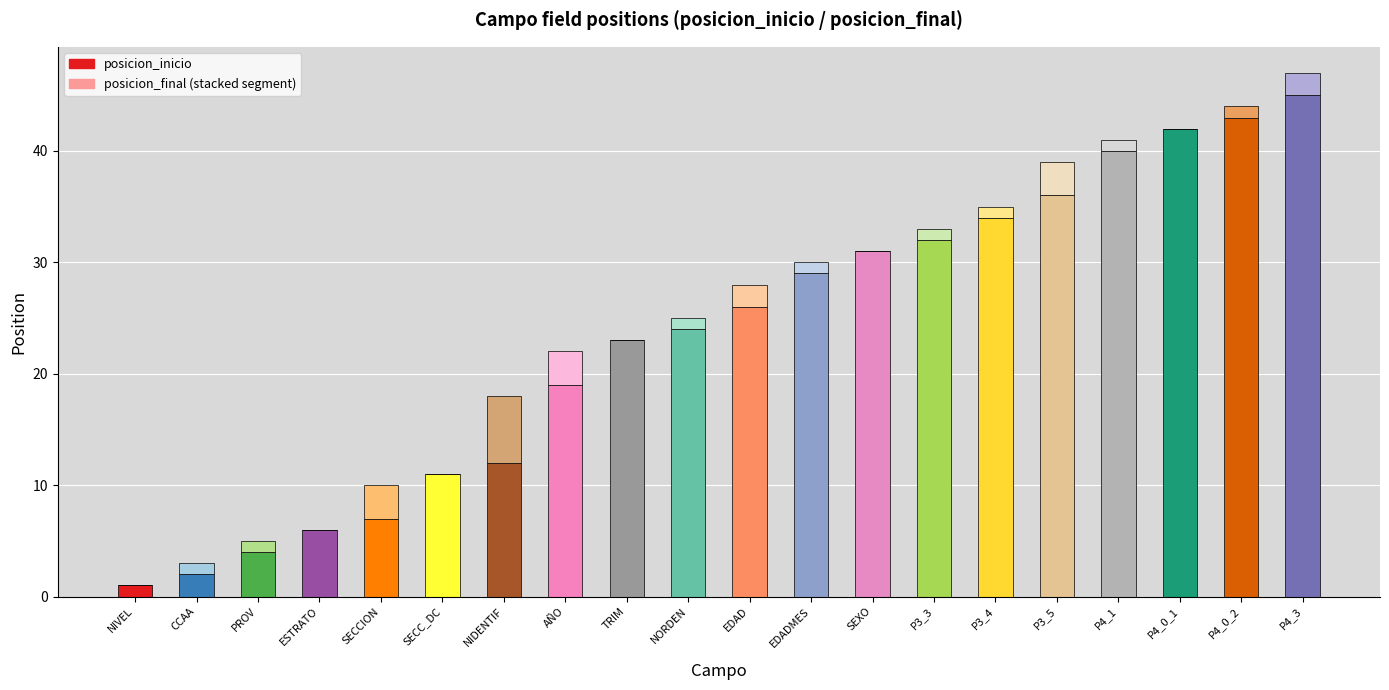

Reading left to right, what are all the values shown in this chart?

posicion_inicio: NIVEL=1	CCAA=2	PROV=4	ESTRATO=6	SECCION=7	SECC_DC=11	NIDENTIF=12	AÑO=19	TRIM=23	NORDEN=24	EDAD=26	EDADMES=29	SEXO=31	P3_3=32	P3_4=34	P3_5=36	P4_1=40	P4_0_1=42	P4_0_2=43	P4_3=45
posicion_final: NIVEL=1	CCAA=3	PROV=5	ESTRATO=6	SECCION=10	SECC_DC=11	NIDENTIF=18	AÑO=22	TRIM=23	NORDEN=25	EDAD=28	EDADMES=30	SEXO=31	P3_3=33	P3_4=35	P3_5=39	P4_1=41	P4_0_1=42	P4_0_2=44	P4_3=47